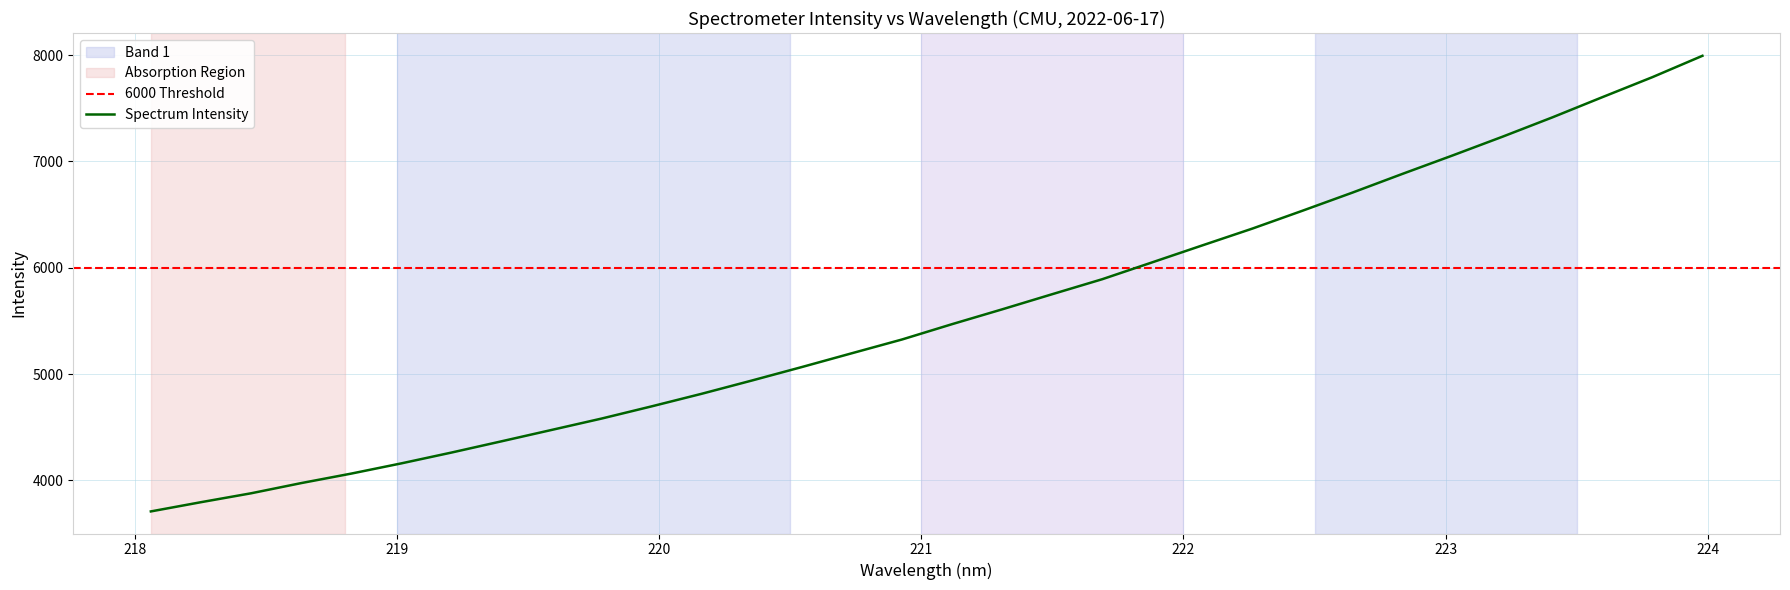

What is the maximum value for Spectrum Intensity?

7993.8